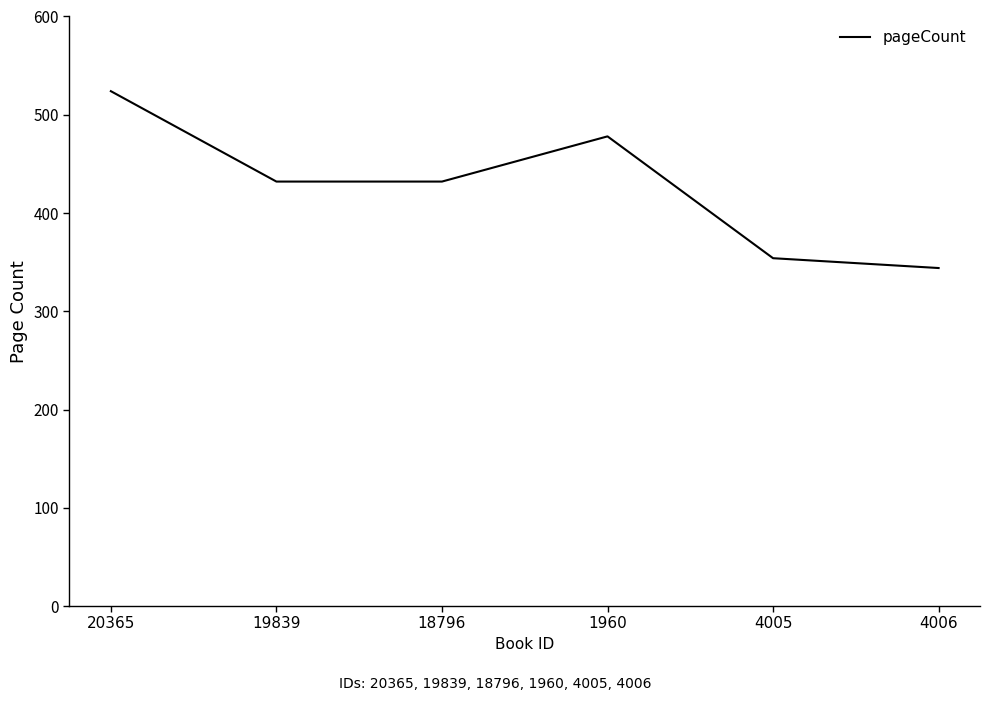

Where is the first local maximum?

1960